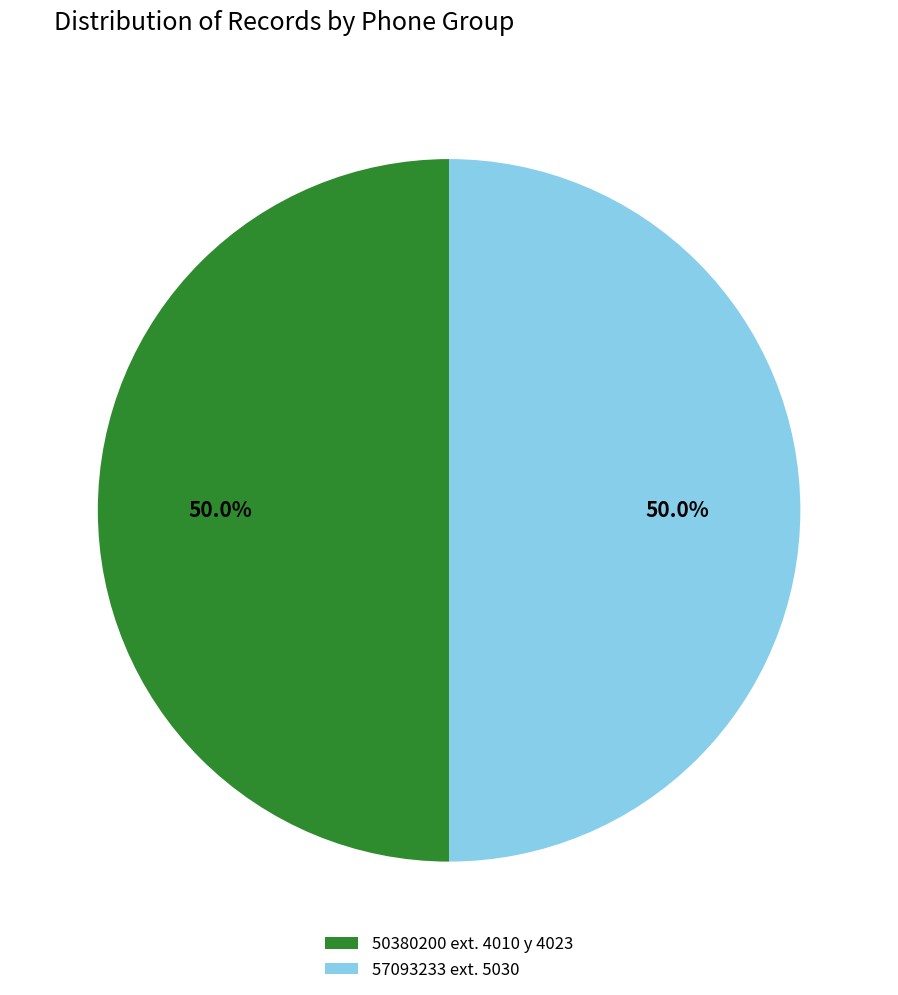

What is the ratio of the value at 50380200 ext. 4010 y 4023 to the value at 57093233 ext. 5030?

1.0